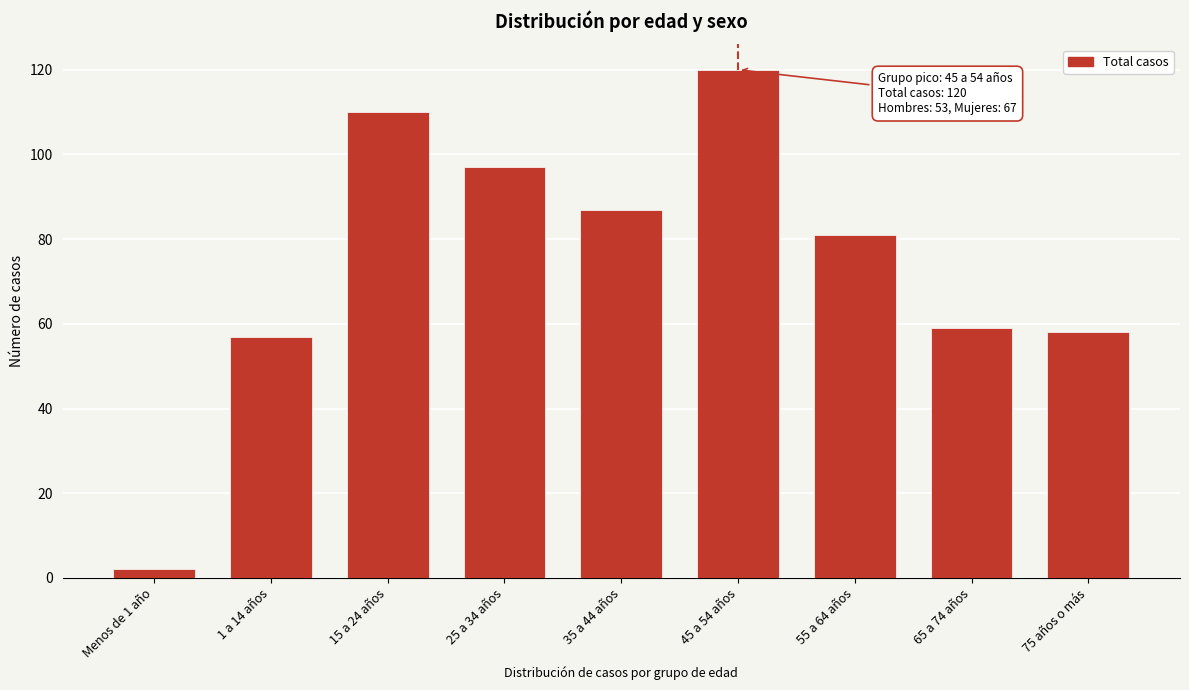

Reading left to right, what are all the values shown in this chart?

Menos de 1 año=2	1 a 14 años=57	15 a 24 años=110	25 a 34 años=97	35 a 44 años=87	45 a 54 años=120	55 a 64 años=81	65 a 74 años=59	75 años o más=58